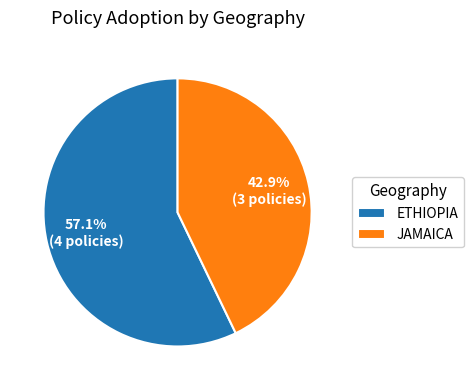

How many slices are in this pie chart?

2